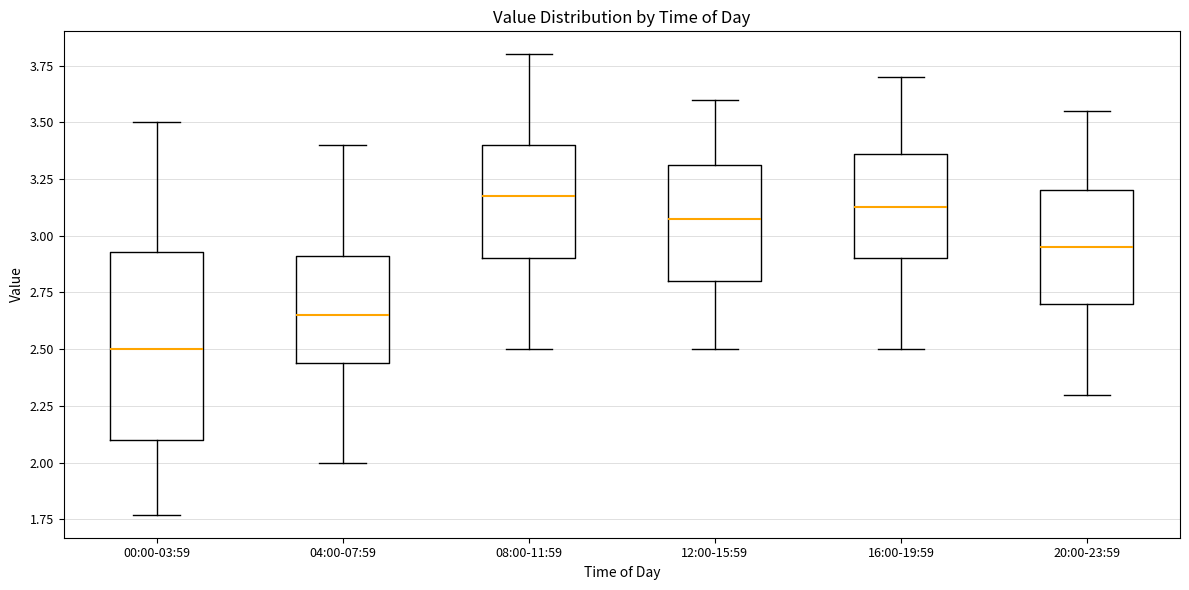

Reading left to right, read every box against the y-axis: the position of its median line, the range the box covers, and the ends of its whiskers. The values are not printed on the chart, so give them approximately, as read against the axis.

00:00-03:59: median 2.50, box 2.10 to 2.95, whiskers 1.75 to 3.50
04:00-07:59: median 2.65, box 2.45 to 2.90, whiskers 2.00 to 3.40
08:00-11:59: median 3.20, box 2.90 to 3.40, whiskers 2.50 to 3.80
12:00-15:59: median 3.10, box 2.80 to 3.30, whiskers 2.50 to 3.60
16:00-19:59: median 3.15, box 2.90 to 3.35, whiskers 2.50 to 3.70
20:00-23:59: median 2.95, box 2.70 to 3.20, whiskers 2.30 to 3.55